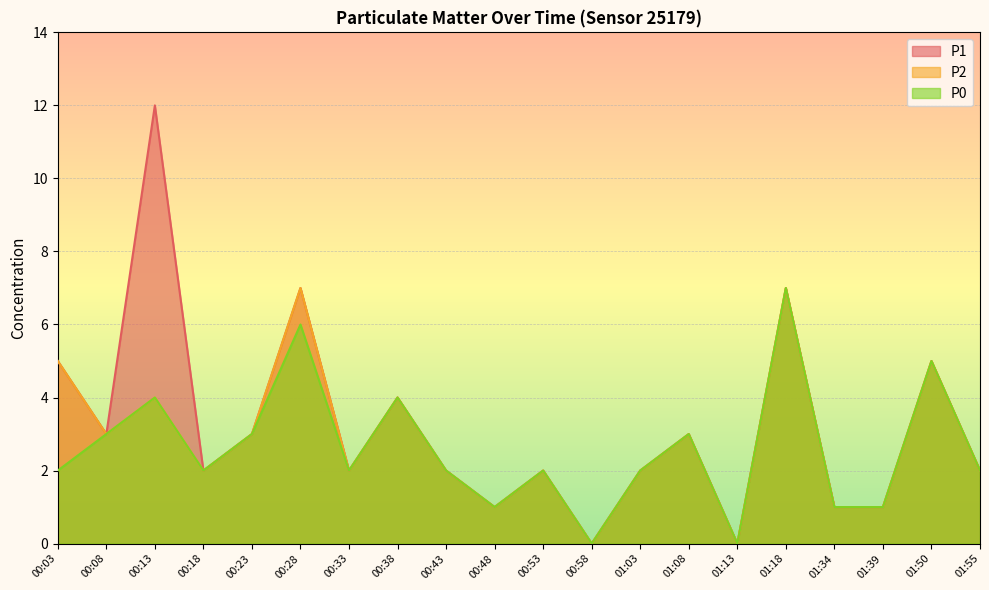

How many P2 values are between 2 and 4?

11